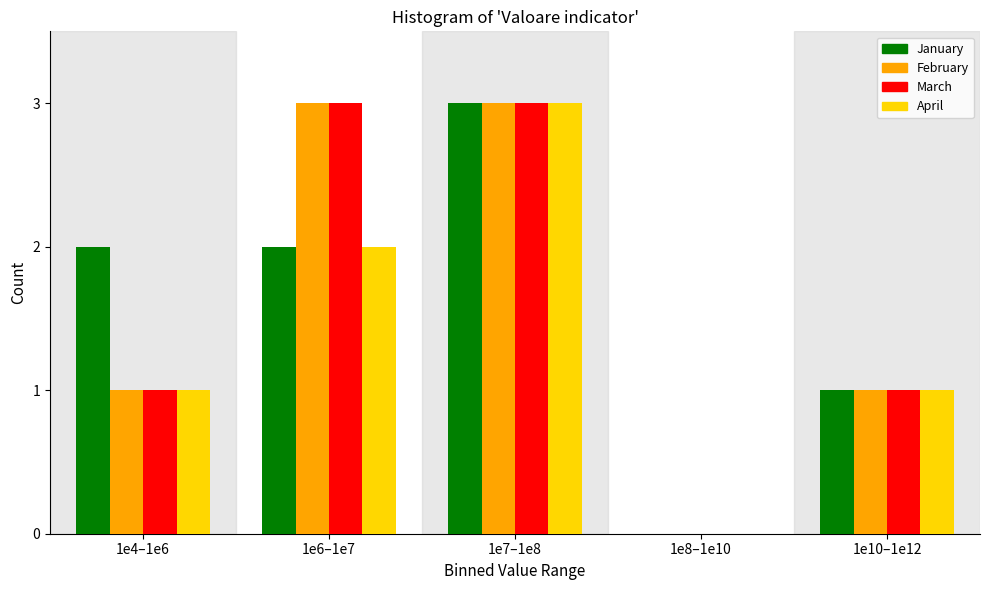

Reading left to right, extract all data points from this chart.

January: 1e4–1e6=2	1e6–1e7=2	1e7–1e8=3	1e8–1e10=0	1e10–1e12=1
February: 1e4–1e6=1	1e6–1e7=3	1e7–1e8=3	1e8–1e10=0	1e10–1e12=1
March: 1e4–1e6=1	1e6–1e7=3	1e7–1e8=3	1e8–1e10=0	1e10–1e12=1
April: 1e4–1e6=1	1e6–1e7=2	1e7–1e8=3	1e8–1e10=0	1e10–1e12=1